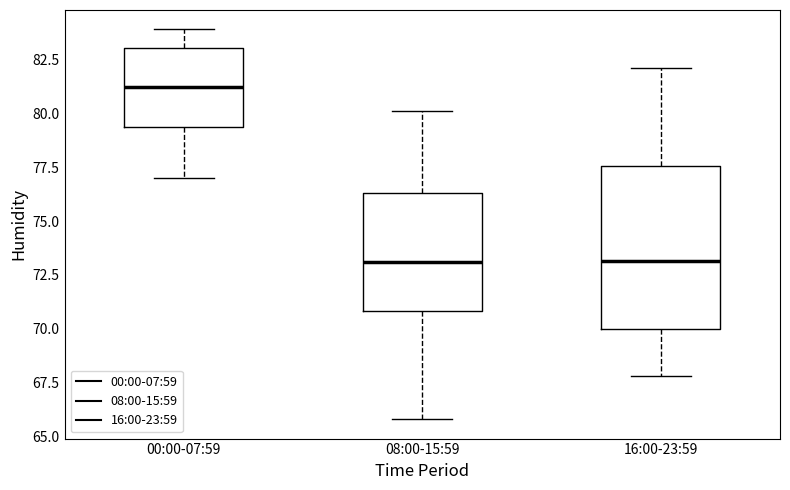

Reading left to right, read every box against the y-axis: the position of its median line, the range the box covers, and the ends of its whiskers. The values are not printed on the chart, so give them approximately, as read against the axis.

00:00-07:59: median 81.5, box 79.5 to 83.0, whiskers 77.0 to 84.0
08:00-15:59: median 73.0, box 71.0 to 76.5, whiskers 66.0 to 80.0
16:00-23:59: median 73.0, box 70.0 to 77.5, whiskers 68.0 to 82.0